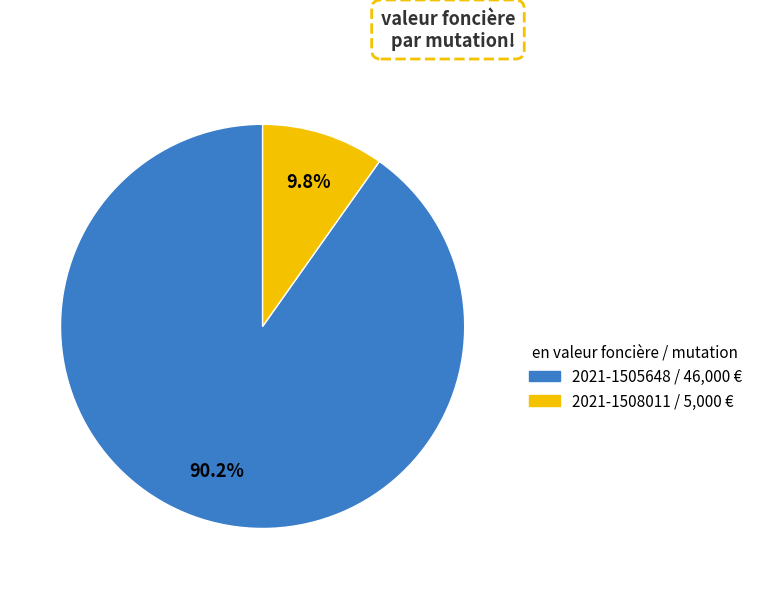

What percentage is NOT represented by 2021-1505648?

9.8%